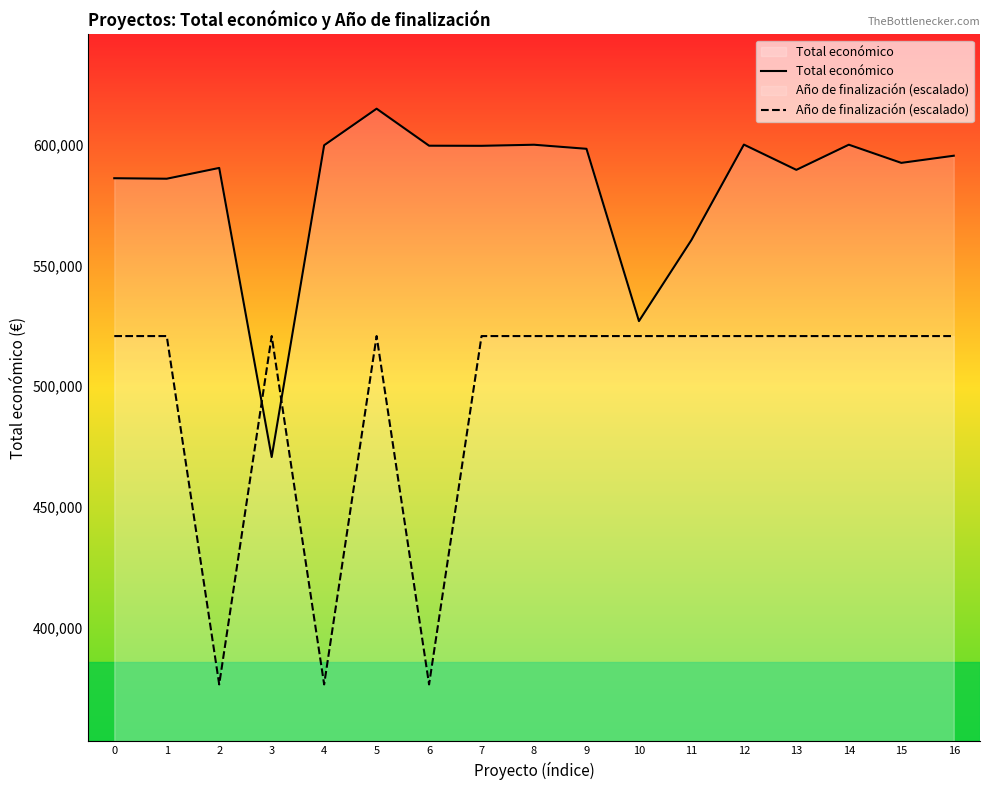

How many data points in Total económico are less than 595436?

8